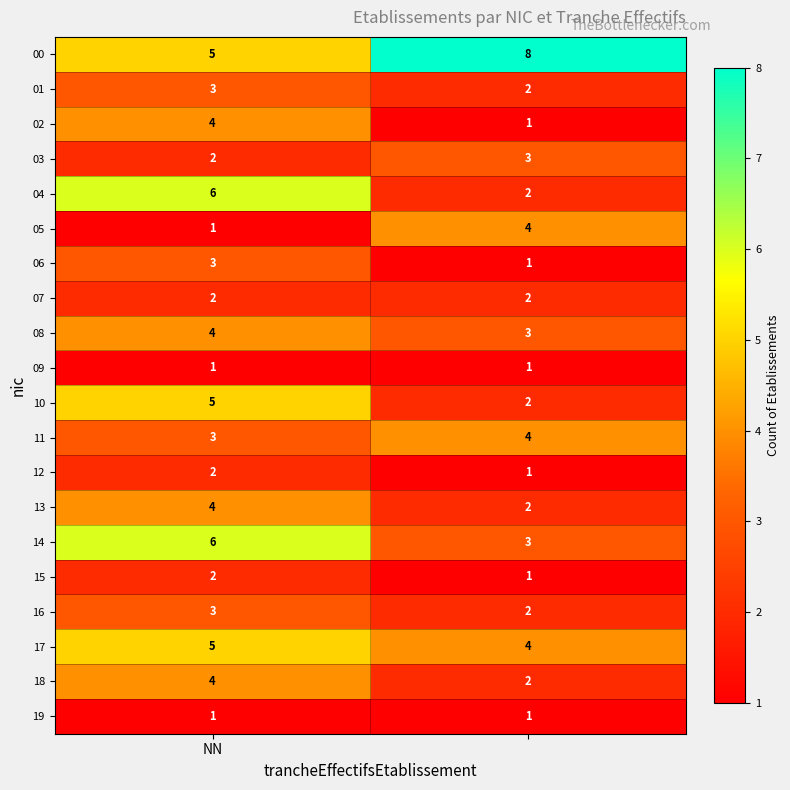

What is the greatest value displayed?

8